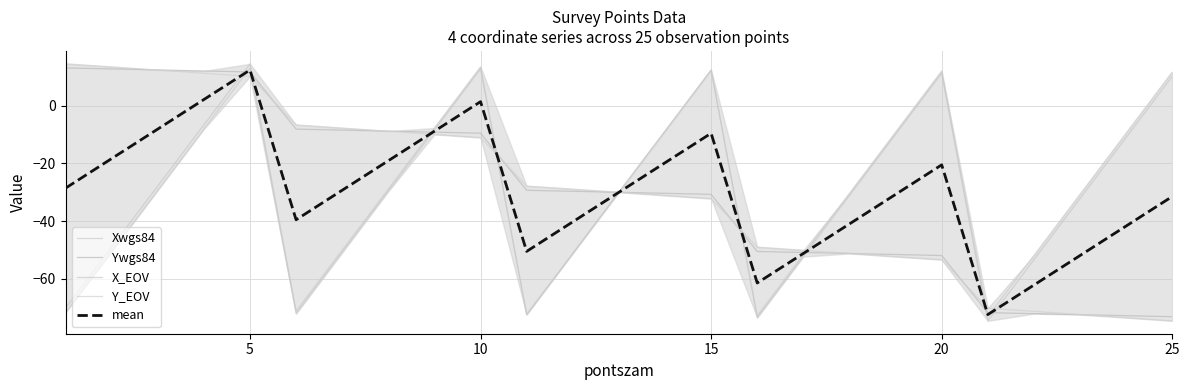

What is the highest value of the mean series?

12.4